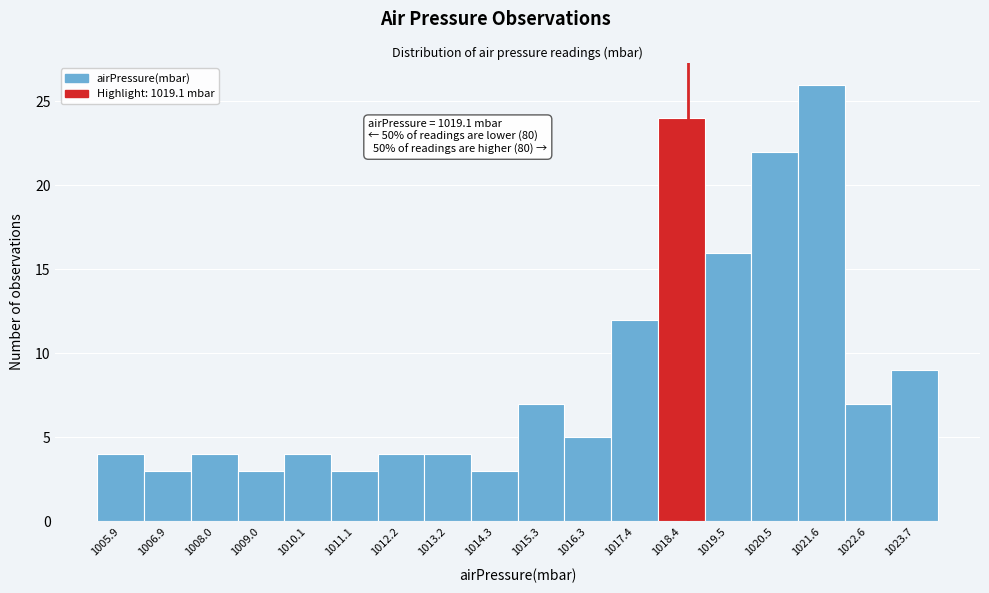

Reading right to left, transcribe all the data shown in this chart.

9	7	26	22	16	24	12	5	7	3	4	4	3	4	3	4	3	4